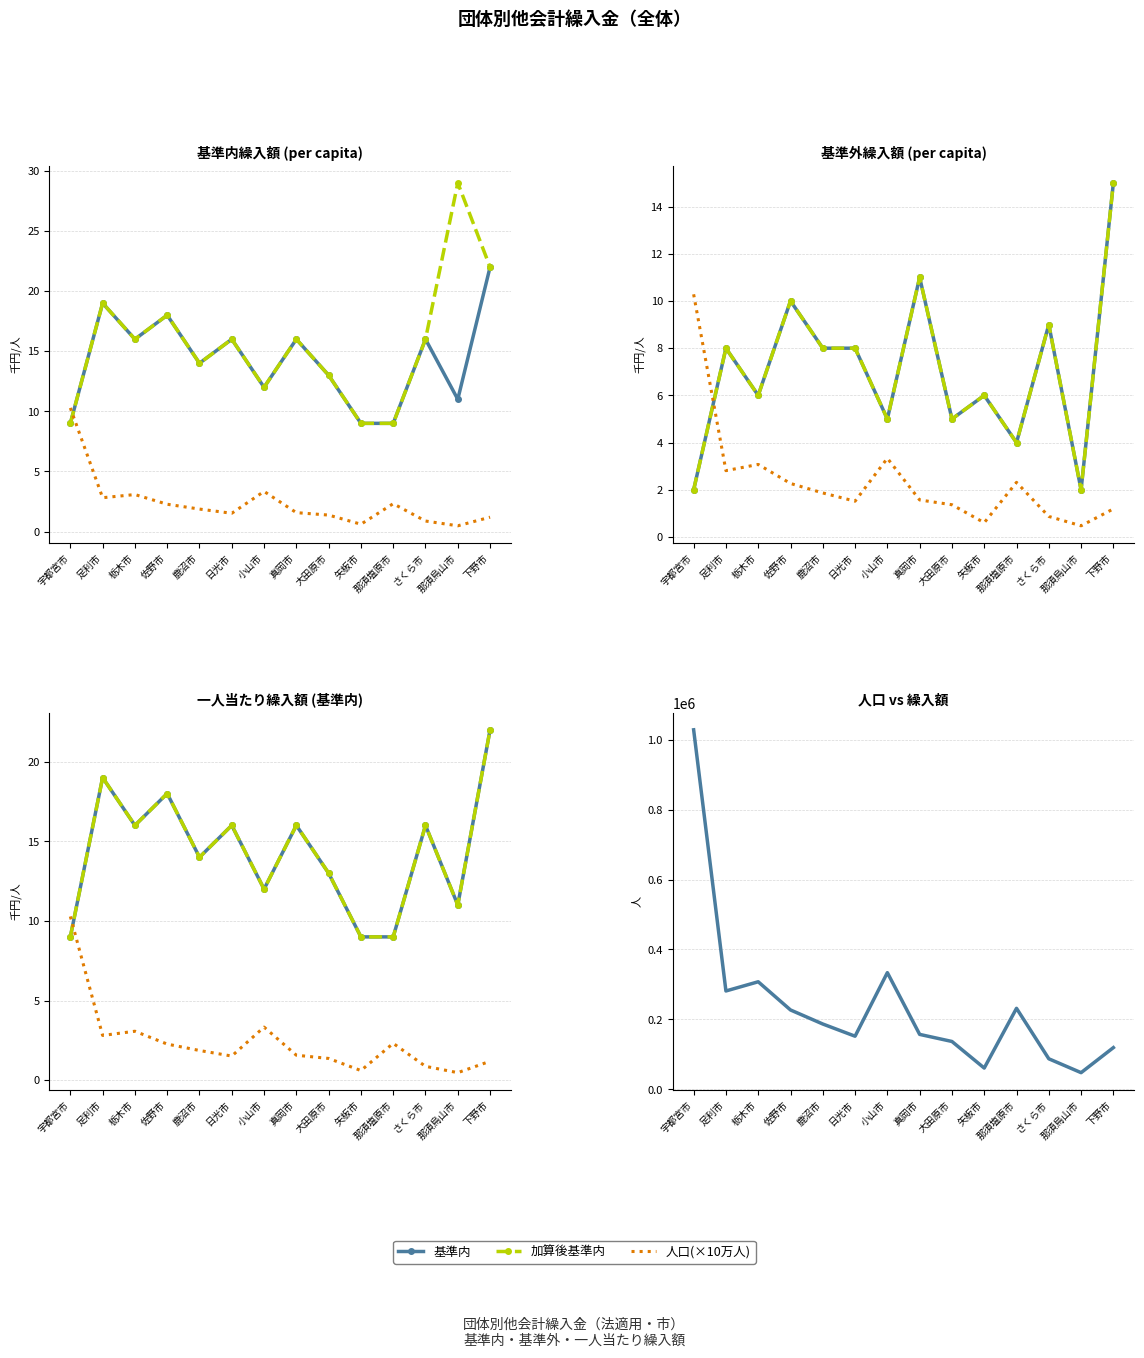

What is the label of the 2nd point from the right?

那須烏山市